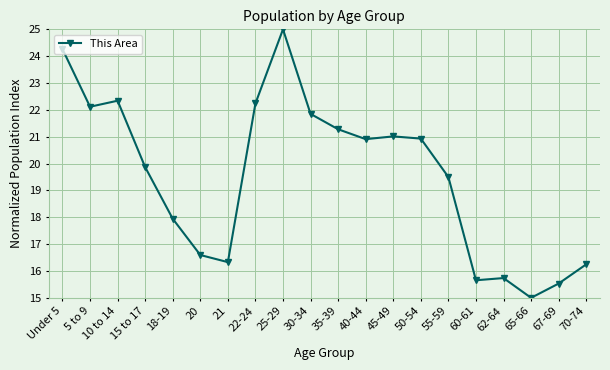

True or false: the data shows 29.6 at 18-19.

False